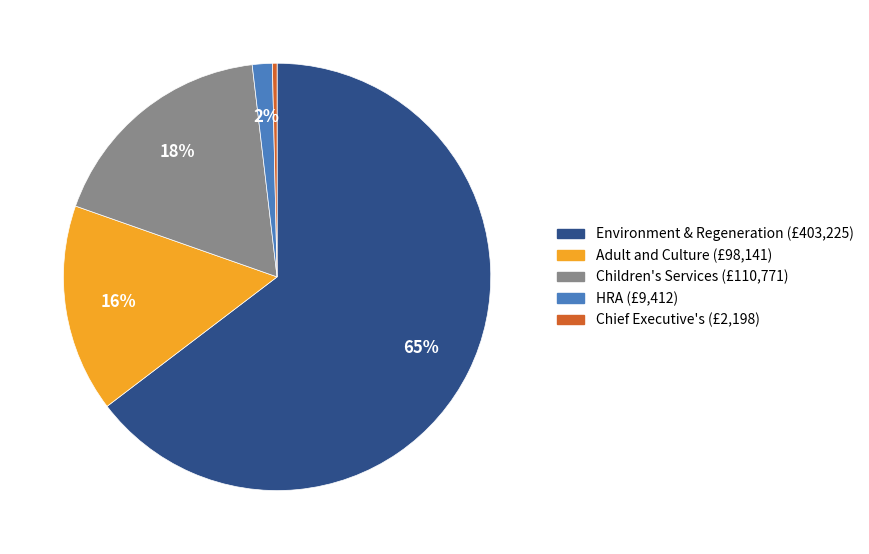

To the nearest percent, what is the average slice percentage?

20%